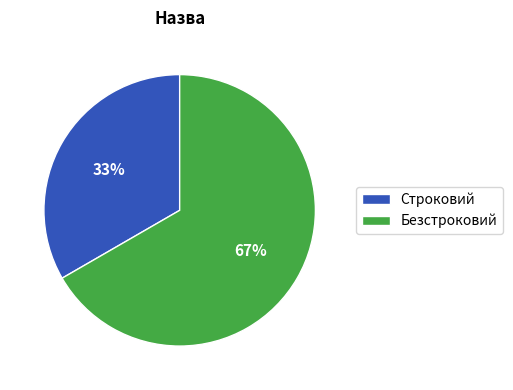

Does Безстроковий represent more than half of the total?

Yes